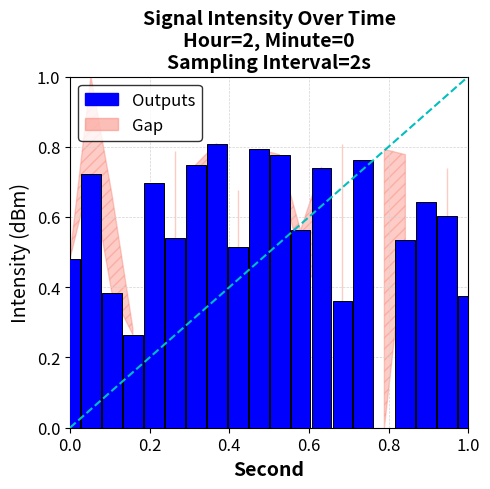

Are the bars horizontal?

No